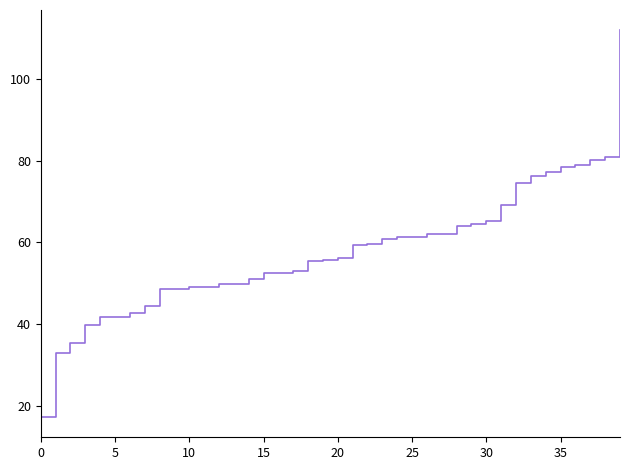

What is the smallest value displayed?

17.3